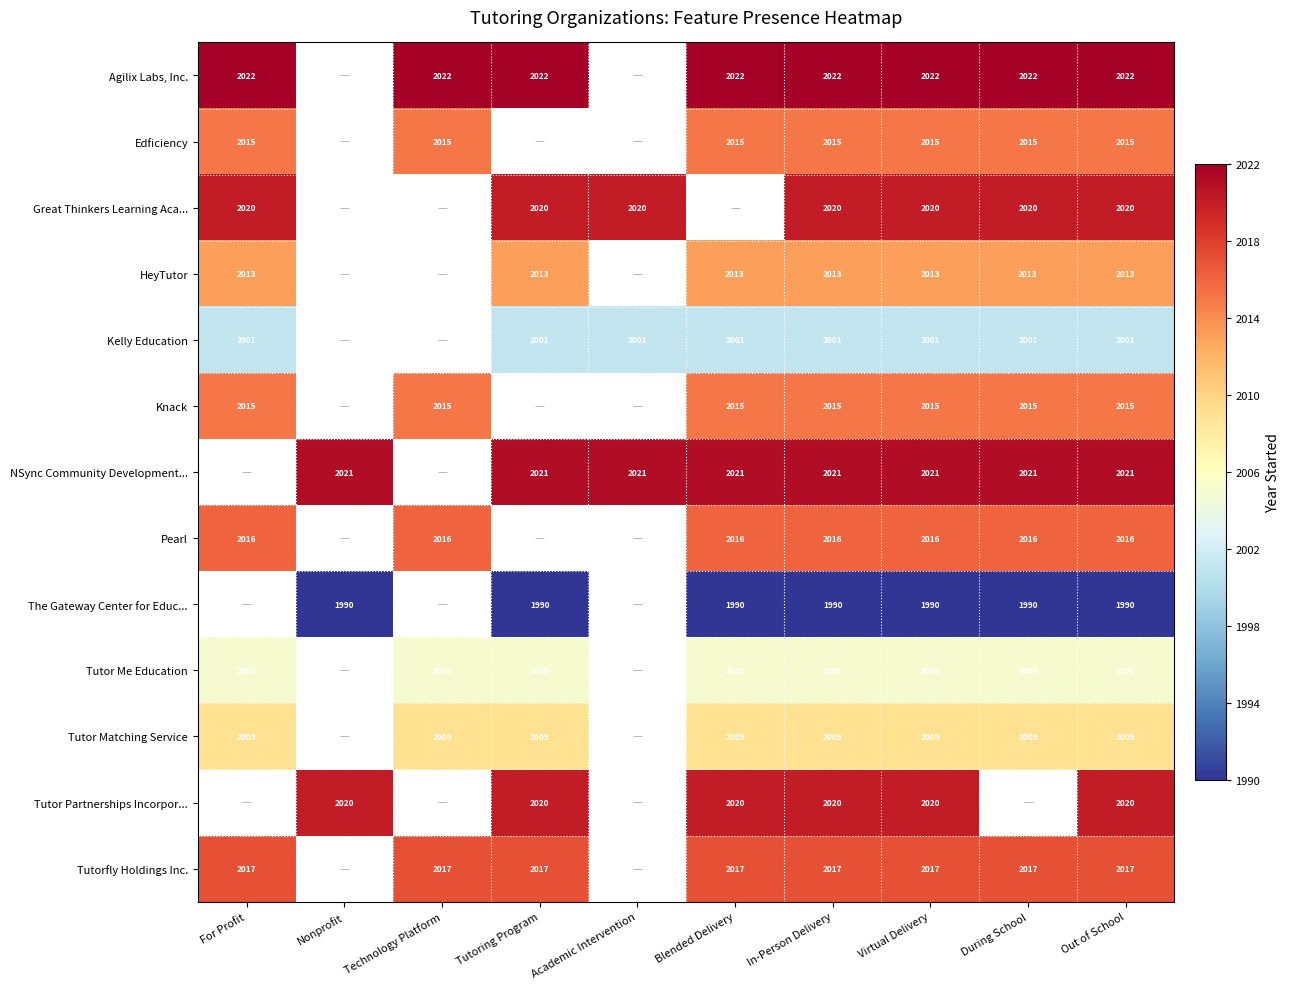

What is the sum of the HeyTutor values at In-Person Delivery and Blended Delivery?

4026